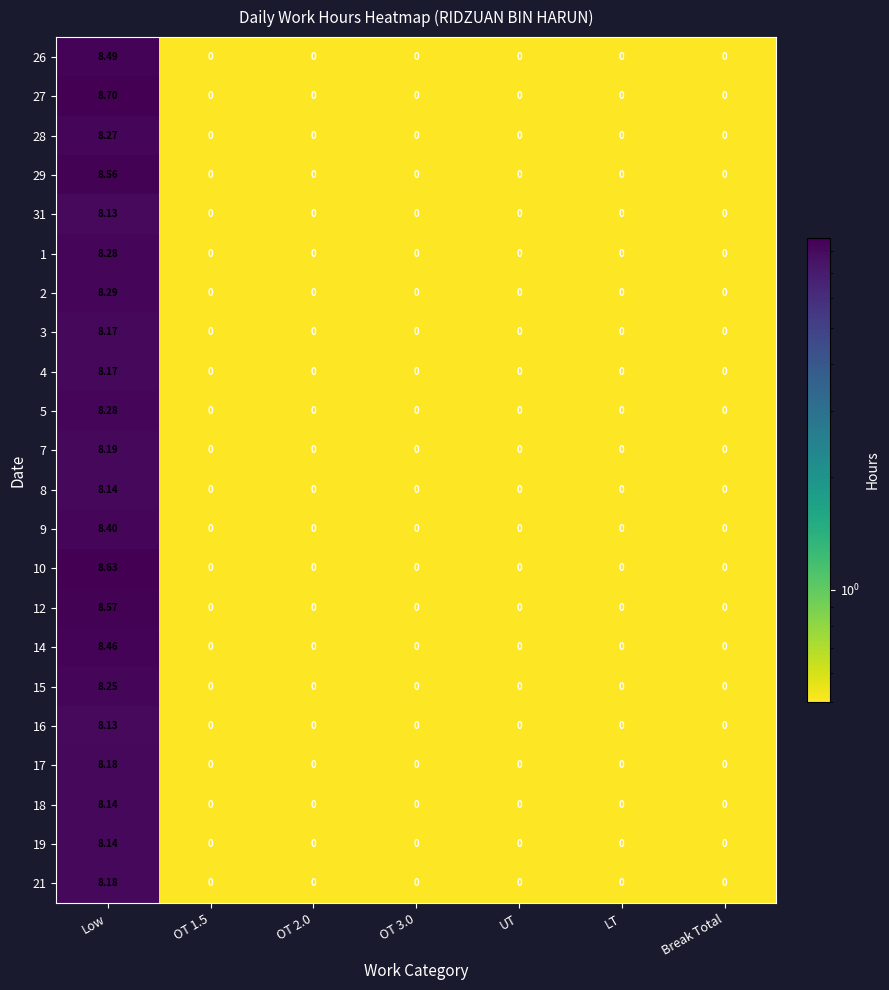

At which category is the sum across all series the highest?

Low